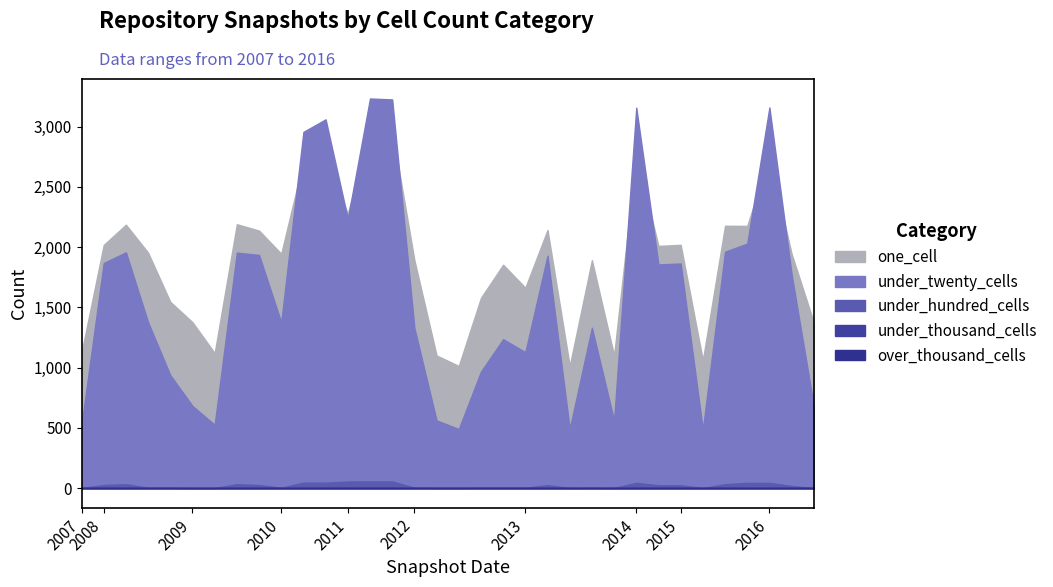

Reading left to right, what are all the values shown in this chart?

one_cell: 1123	2018	2186	1954	1546	1377	1121	2190	2137	1945	2714	2725	2276	2979	2967	1892	1101	1014	1579	1854	1663	2142	1014	1891	1101	2758	2010	2019	1061	2177	2176	2751	1944	1375
under_twenty_cells: 525	1868	1957	1376	938	682	526	1954	1935	1375	2956	3060	2234	3233	3225	1330	562	491	967	1236	1128	1929	492	1331	562	3157	1856	1864	485	1962	2029	3159	1775	681
under_hundred_cells: 1	26	33	3	3	1	1	33	26	3	46	45	55	56	56	4	2	2	3	3	3	25	2	3	2	44	24	24	1	33	44	44	18	1
under_thousand_cells: 0	0	0	0	0	0	0	0	0	0	0	0	0	0	0	0	0	0	0	0	0	0	0	0	0	0	0	0	0	0	0	0	0	0
over_thousand_cells: 0	0	0	0	0	0	0	0	0	0	0	0	0	0	0	0	0	0	0	0	0	0	0	0	0	0	0	0	0	0	0	0	0	0